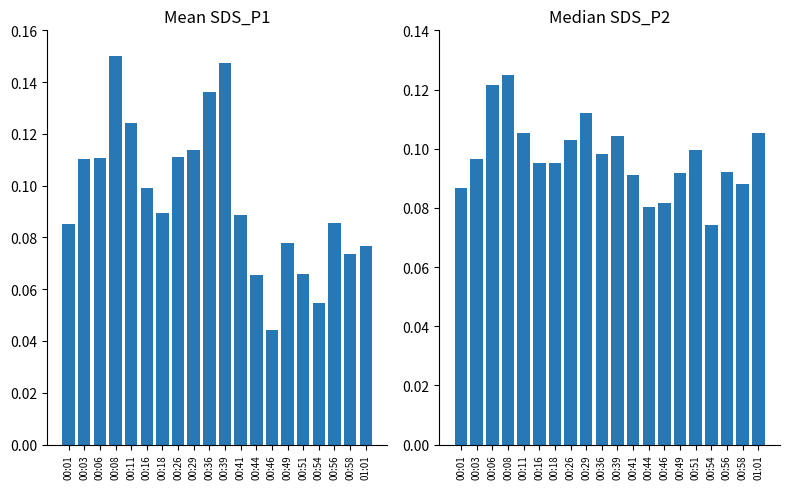

Rank the series at 00:39 from highest to lowest value.

Mean Values, Median Values